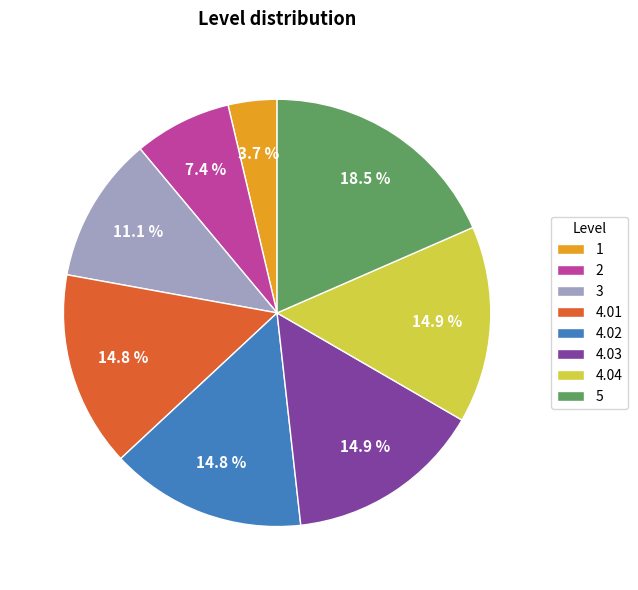

What portion of the pie excludes 4.02?

85.2%